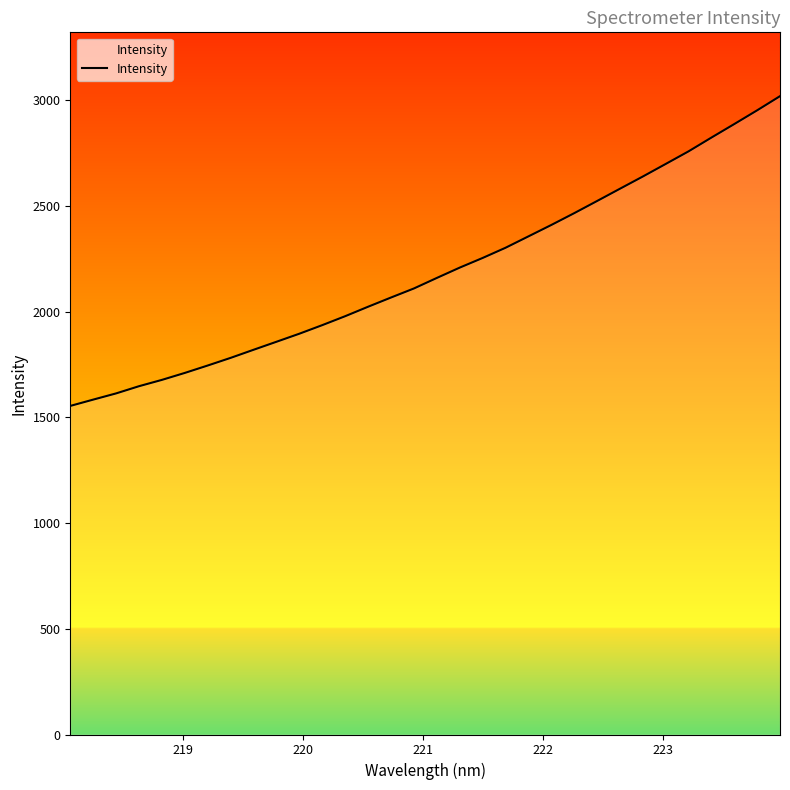

What is the smallest value displayed?

1553.6